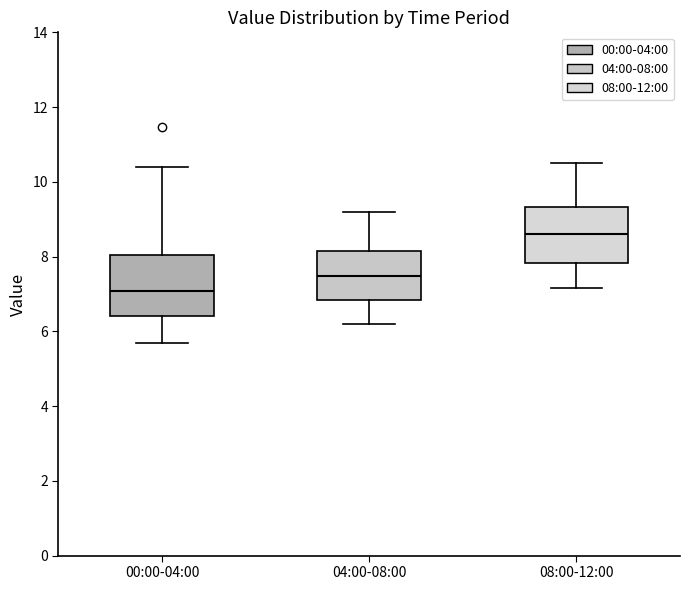

Which box's median line is the lowest?

00:00-04:00